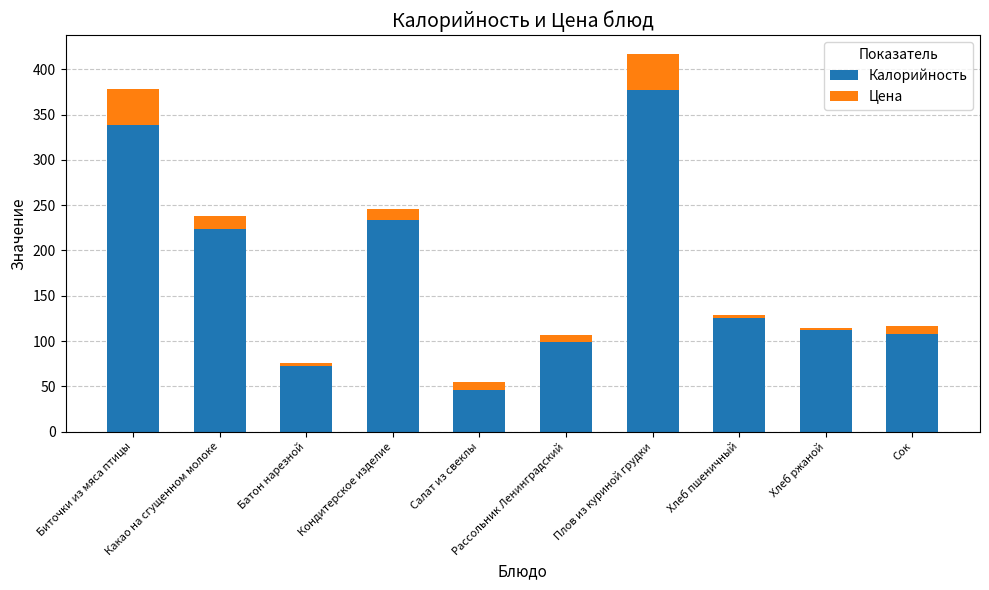

What is the difference between the maximum and minimum values in the Калорийность series?

331.0